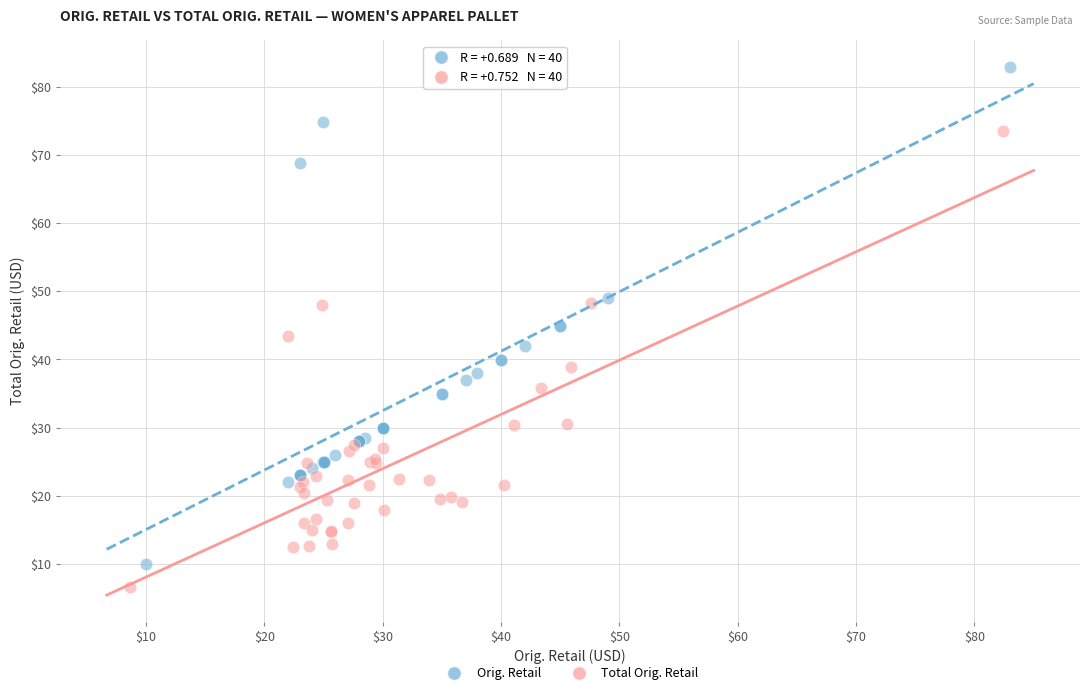

Which series has the widest spread of Y values?

Orig. Retail